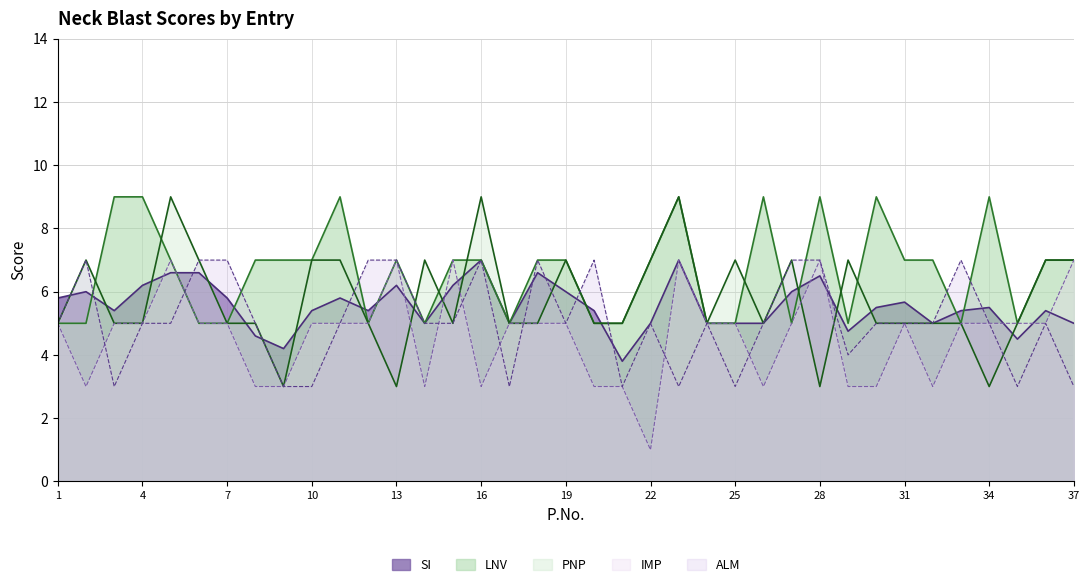

True or false: PNP has more than 0 interior local peaks.

True